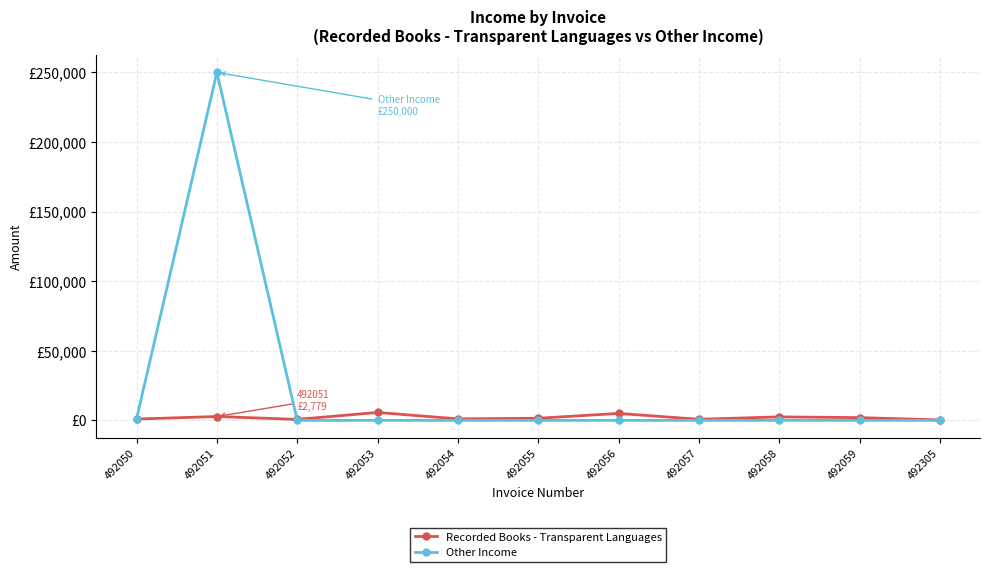

Does the chart have visible grid lines?

Yes